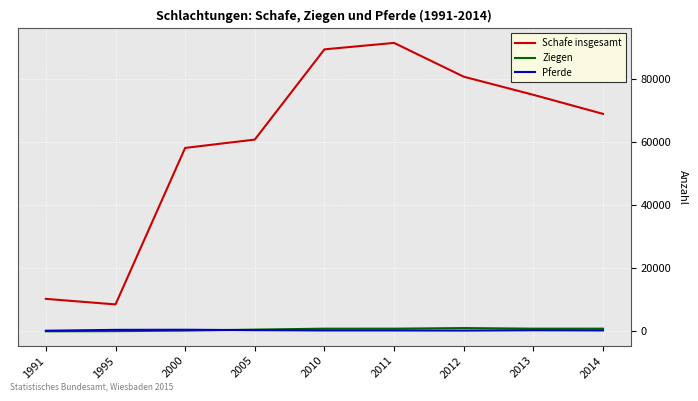

What are all the series names shown in the legend?

Schafe insgesamt, Ziegen, Pferde